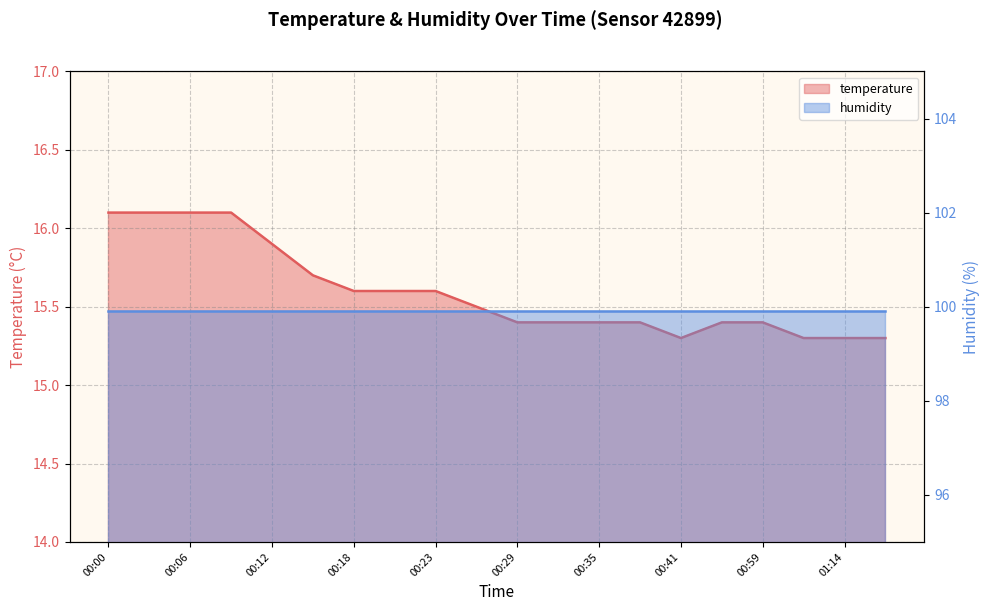

What is the maximum value shown in the chart?

16.1